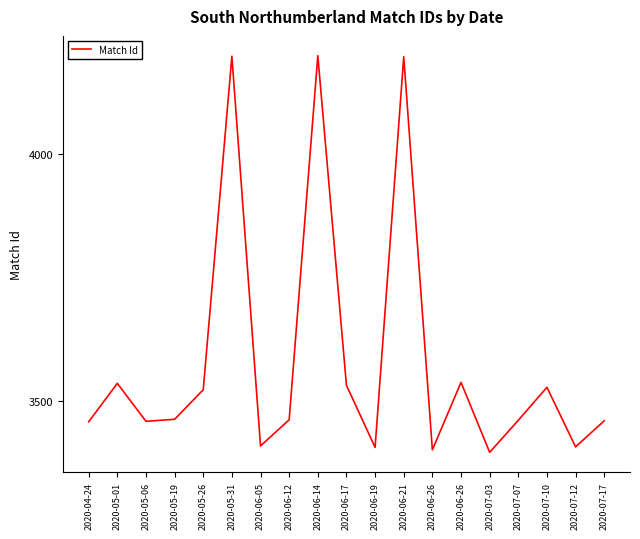

How many interior local valleys (lower than both neighbors) does the data have?

6